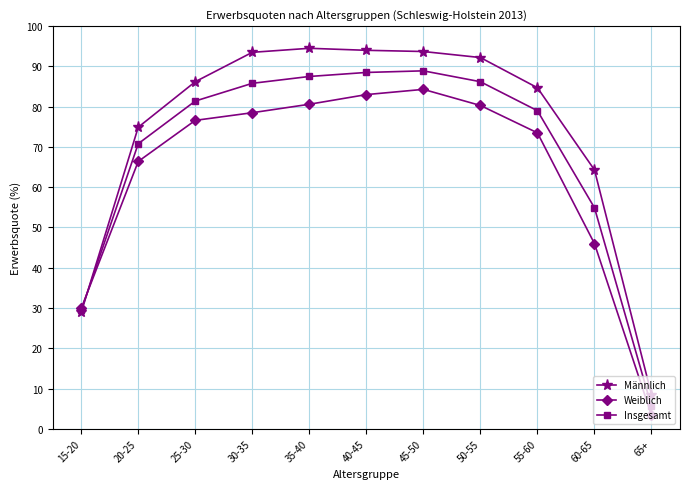

At 35-40, list the series in order from largest to smallest.

Männlich, Insgesamt, Weiblich